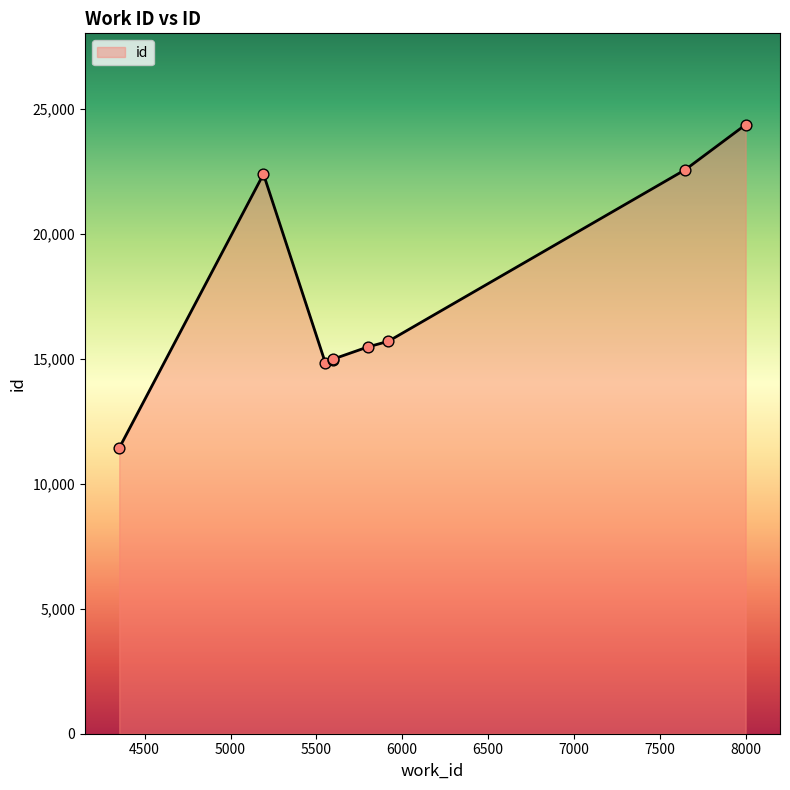

Which has a higher value, 7648 or 5192?

7648